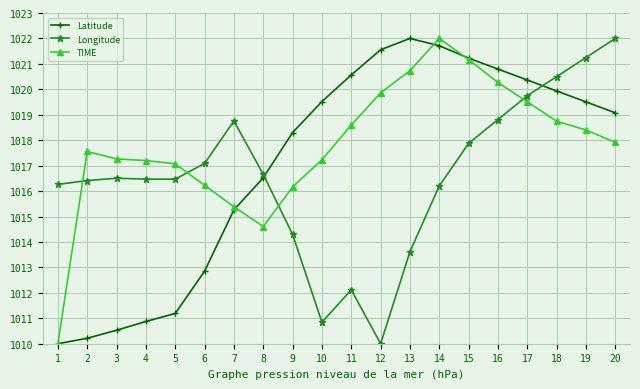

What is the difference between the TIME values at 11 and 15?

2.6